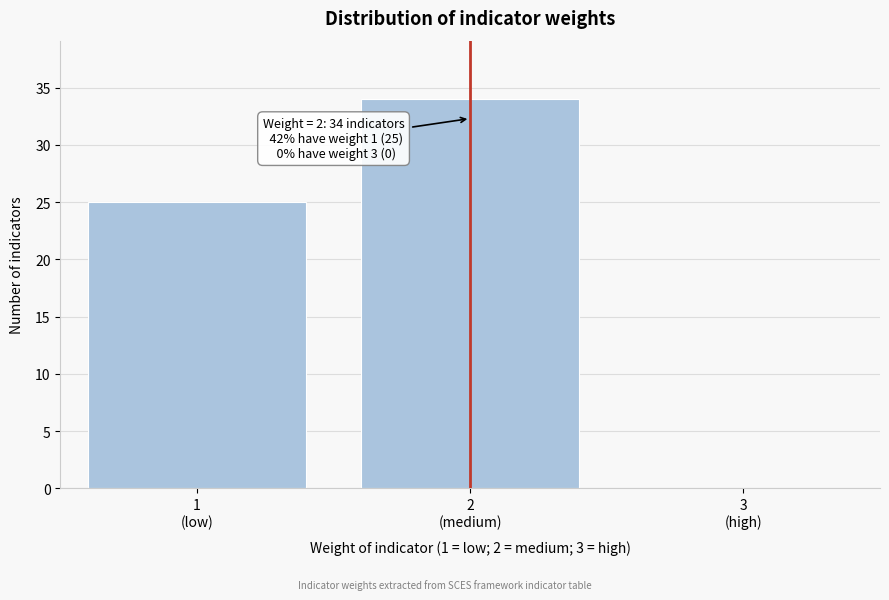

What is the maximum value shown in the chart?

34